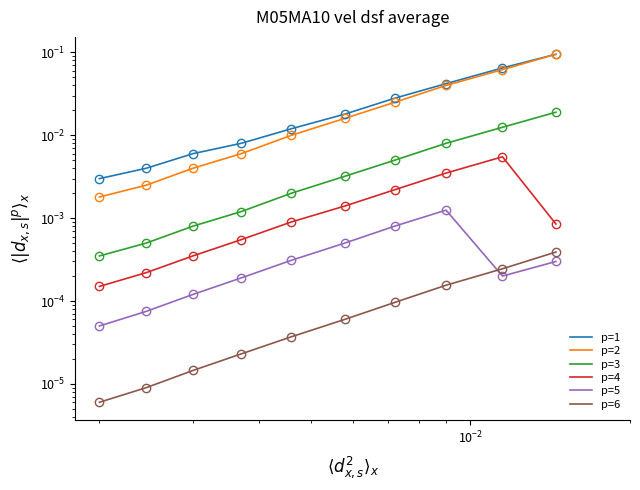

Count the number of data series in this chart.

6